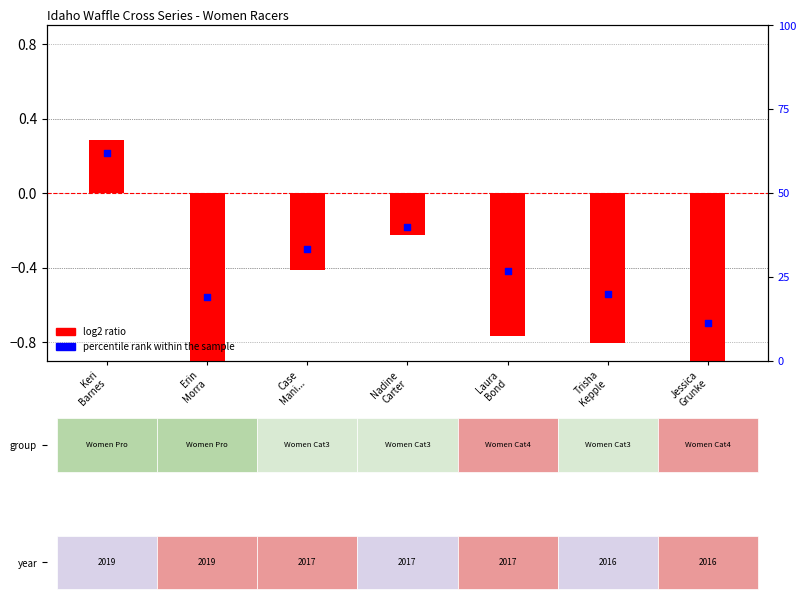

What is the total value across all series at Keri
Barnes?

62.2